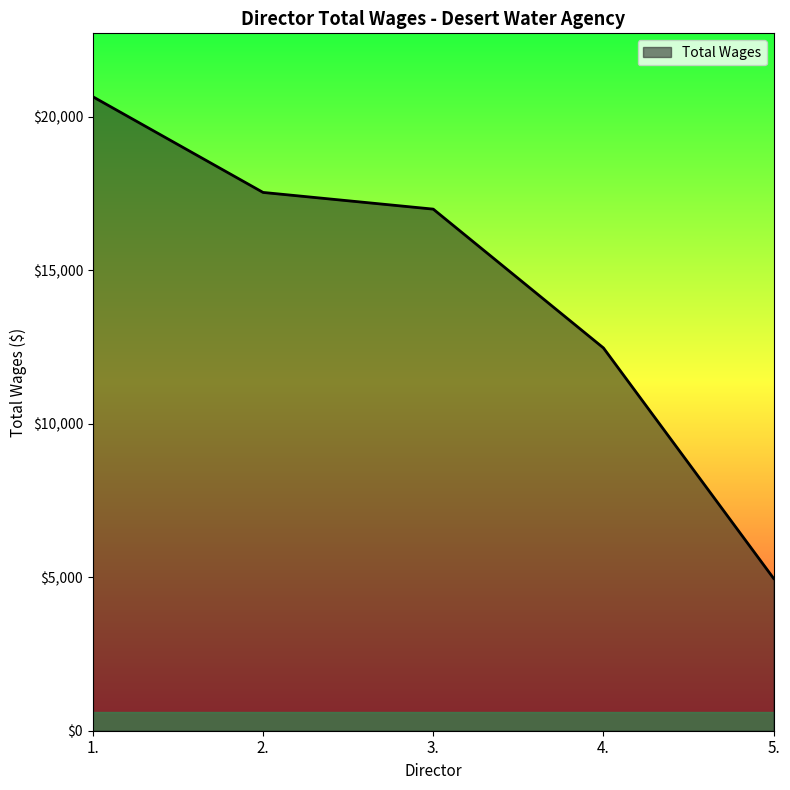

What is the difference between the maximum and second lowest values?

8185